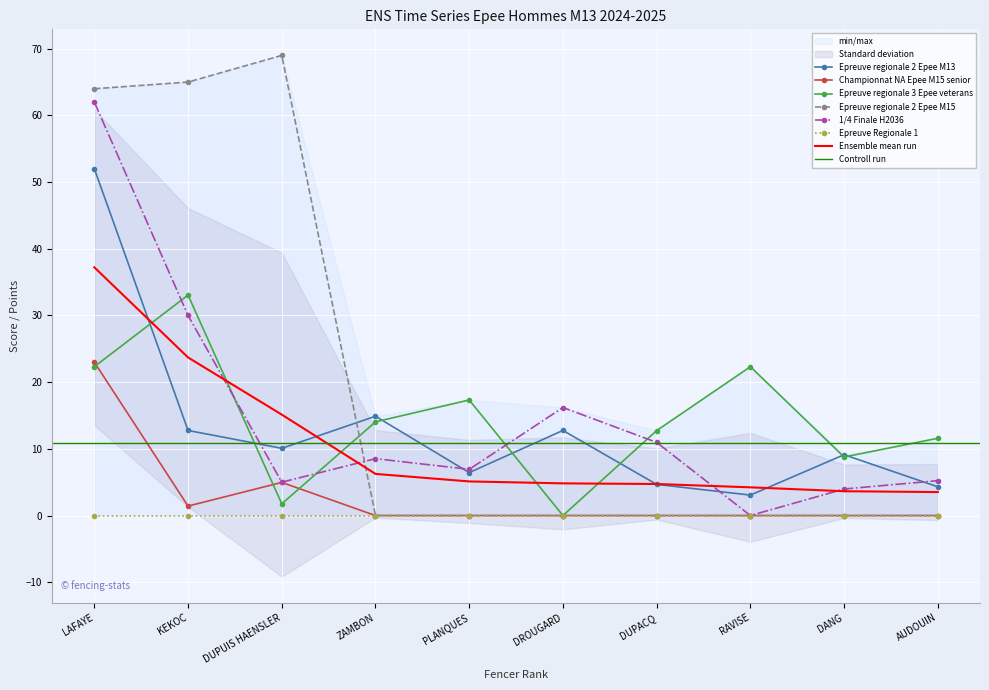

What is the difference between the second highest and minimum values in the Epreuve regionale 3 Epee veterans series?

22.3